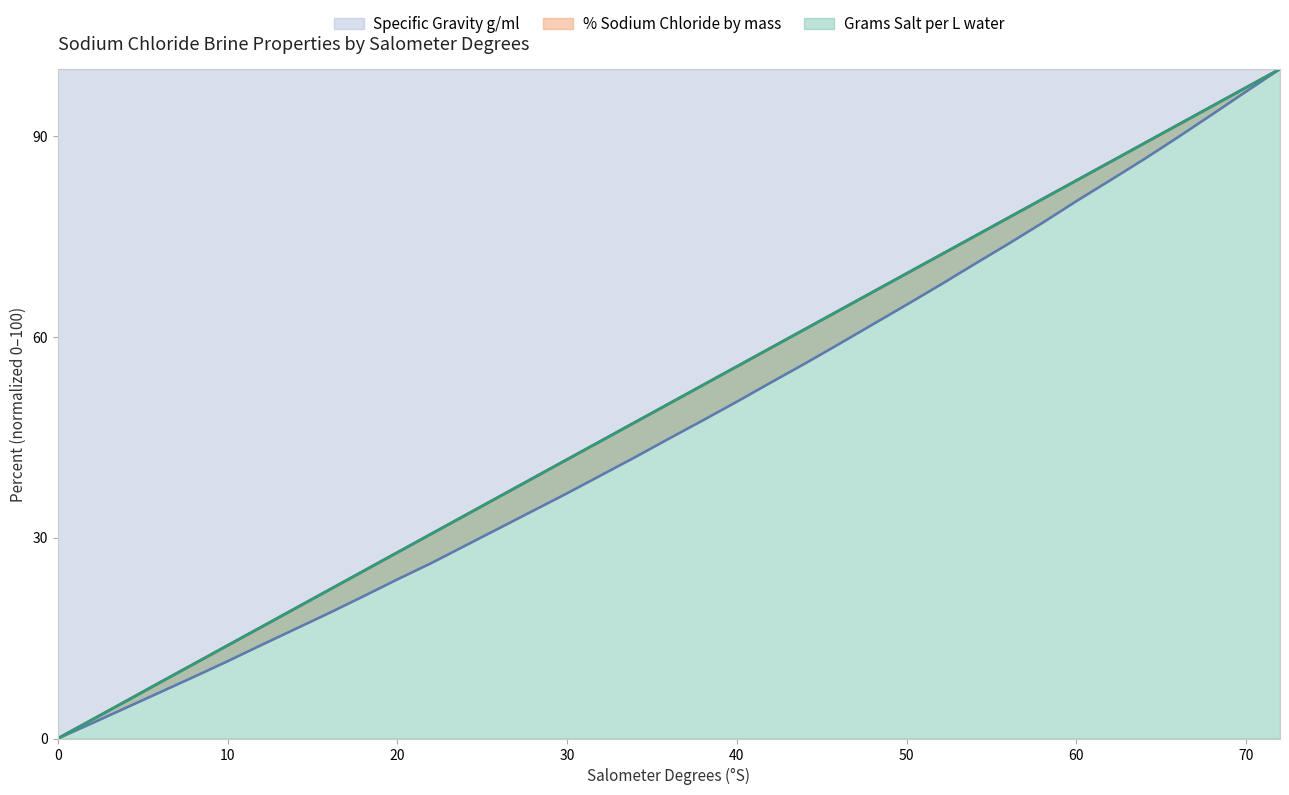

How many values in % Sodium Chloride by mass are above zero?

36